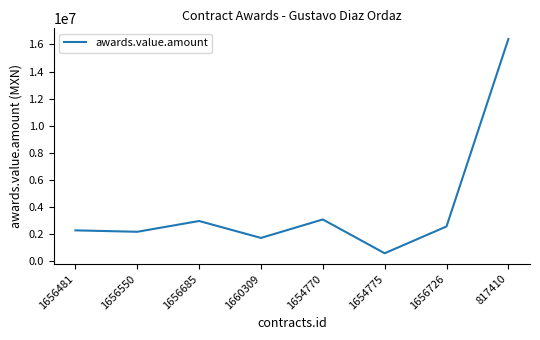

True or false: there are more than 0 points higher than both neighbors.

True